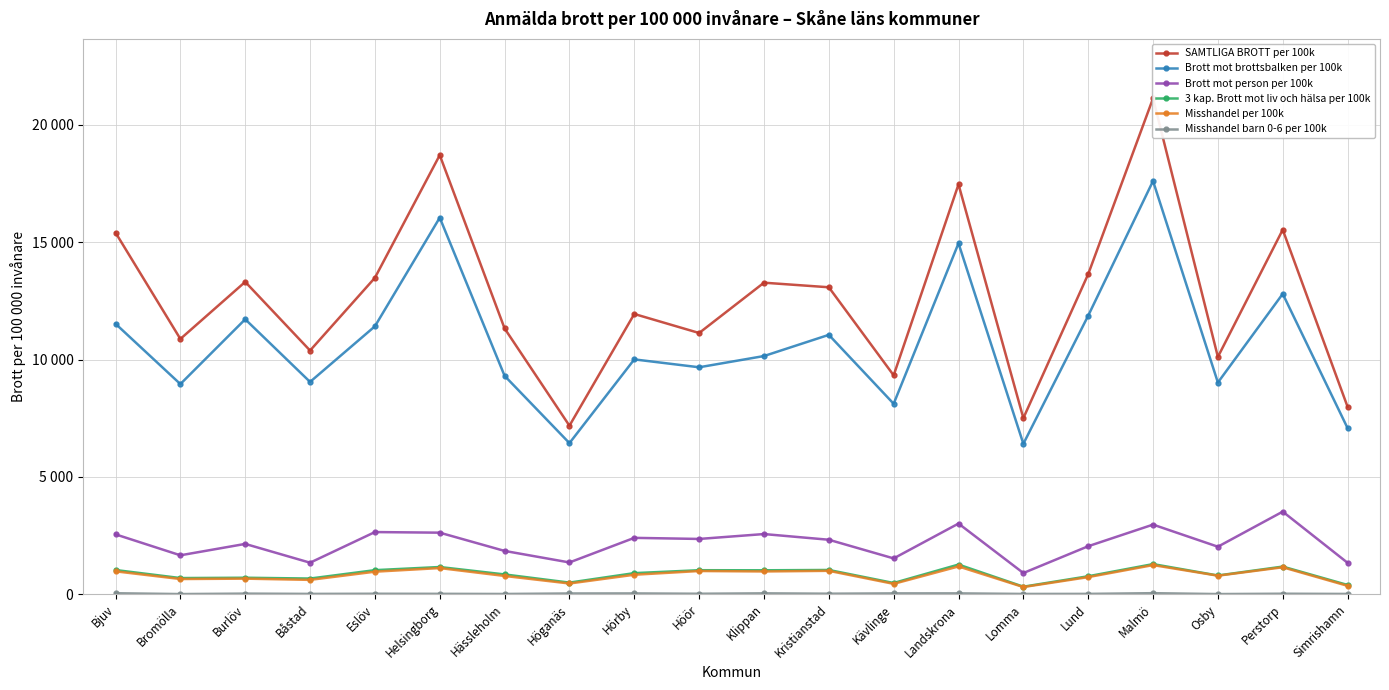

Which series has the largest total across all categories?

SAMTLIGA BROTT per 100k